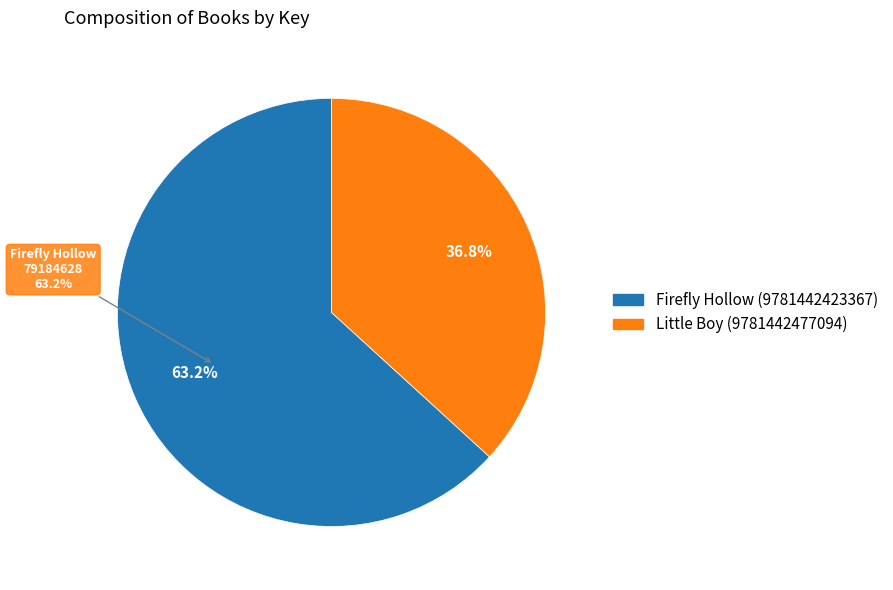

Is the sum of Firefly Hollow (9781442423367) and Little Boy (9781442477094) greater than half?

Yes